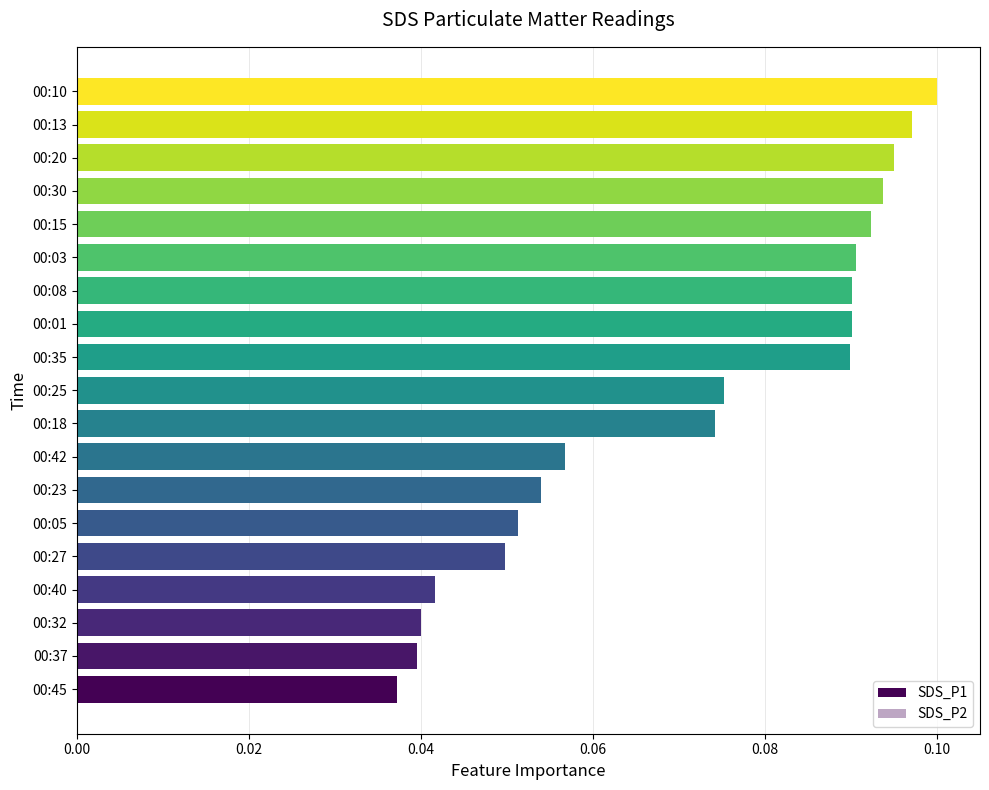

At how many categories does at least one series exceed 0?

19